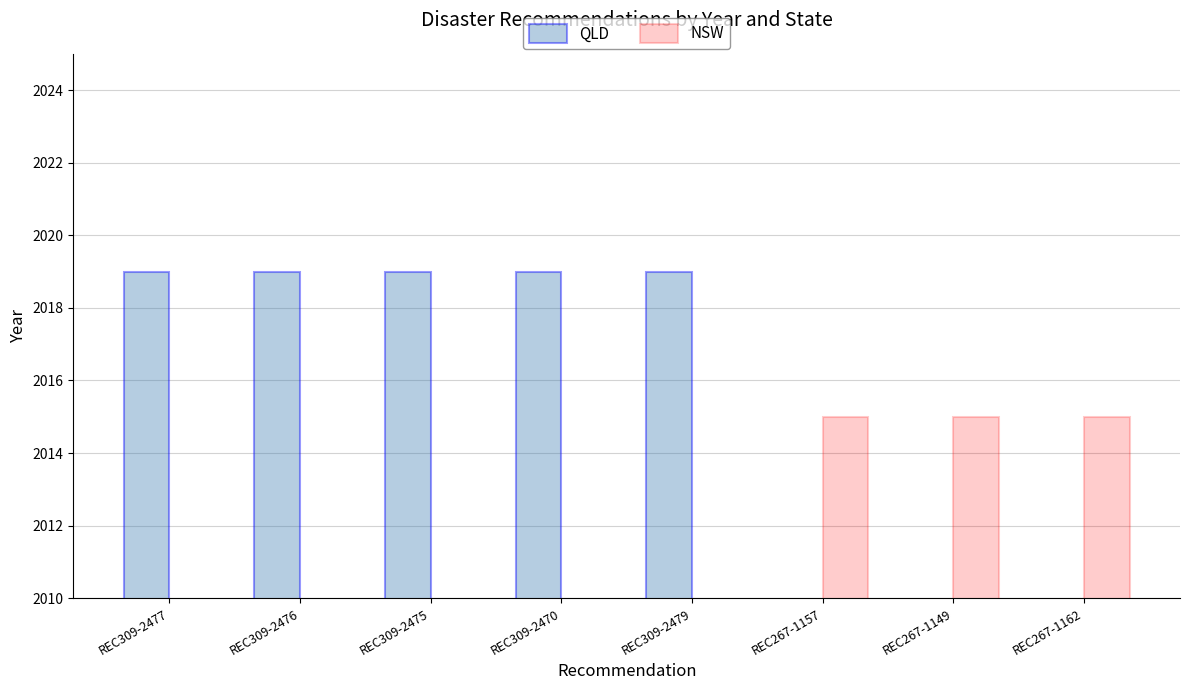

What position from the right is REC309-2470?

5